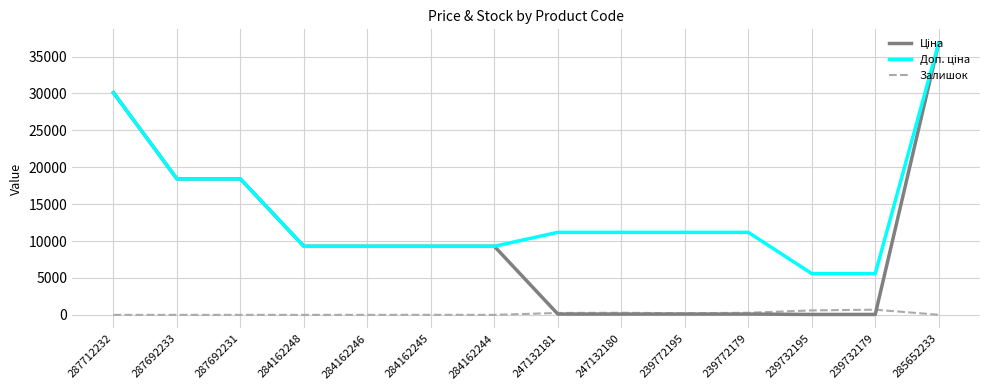

At which category is the sum across all series the highest?

285652233